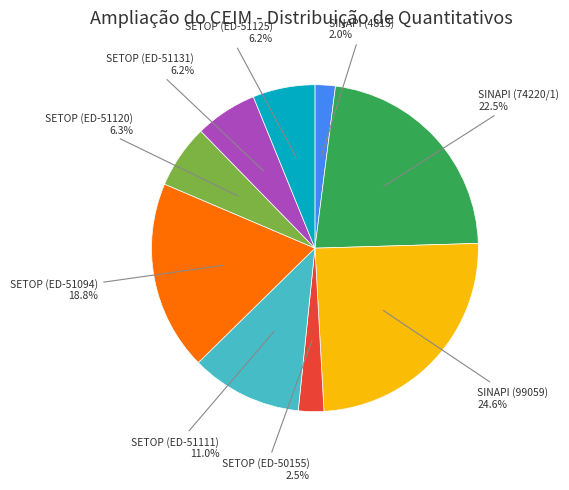

How many segments does this pie chart have?

9